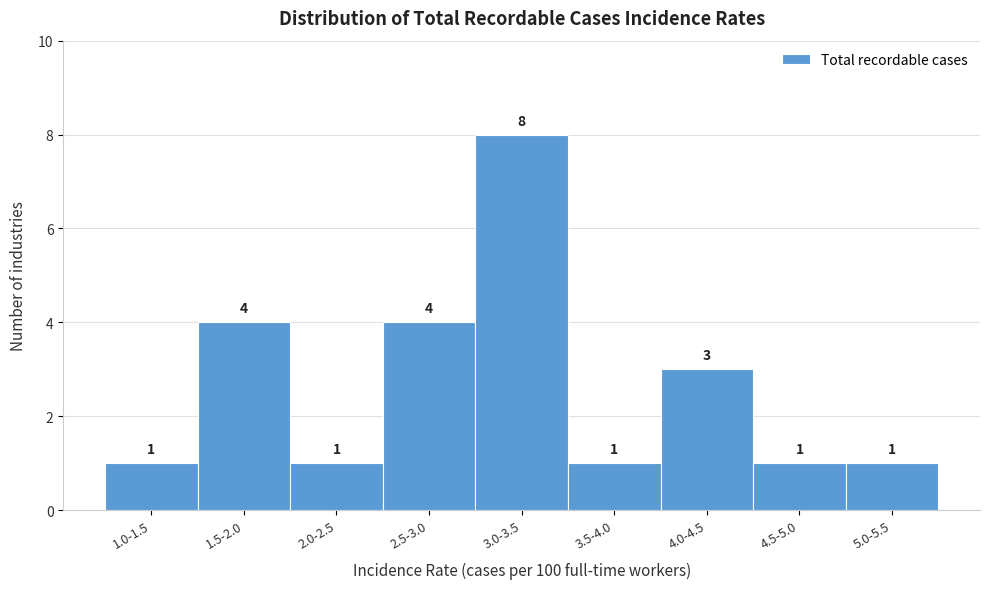

Reading left to right, what are all the values shown in this chart?

1	4	1	4	8	1	3	1	1